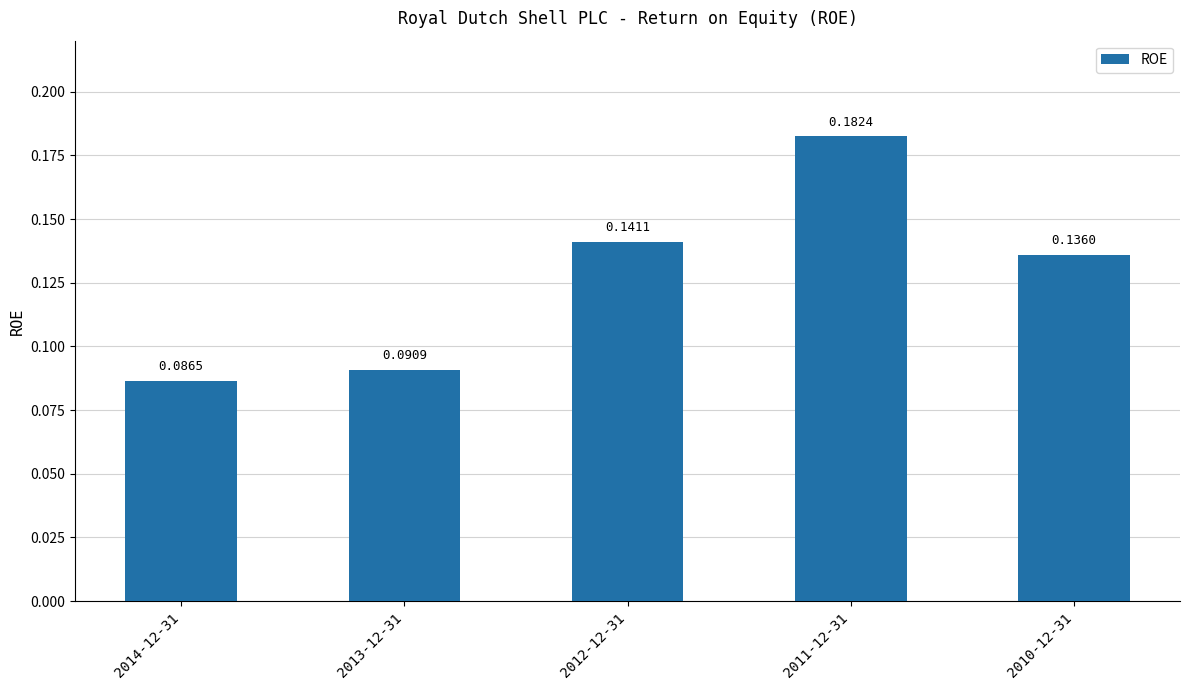

What is the sum of the values at 2010-12-31 and 2012-12-31?

0.3